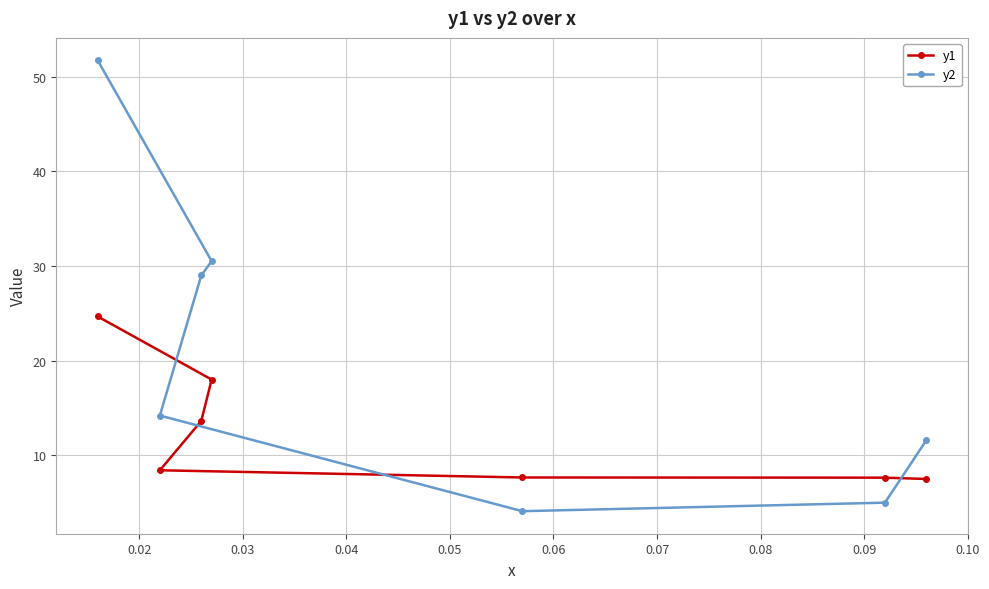

List the series in order of their peak value, lowest first.

y1, y2